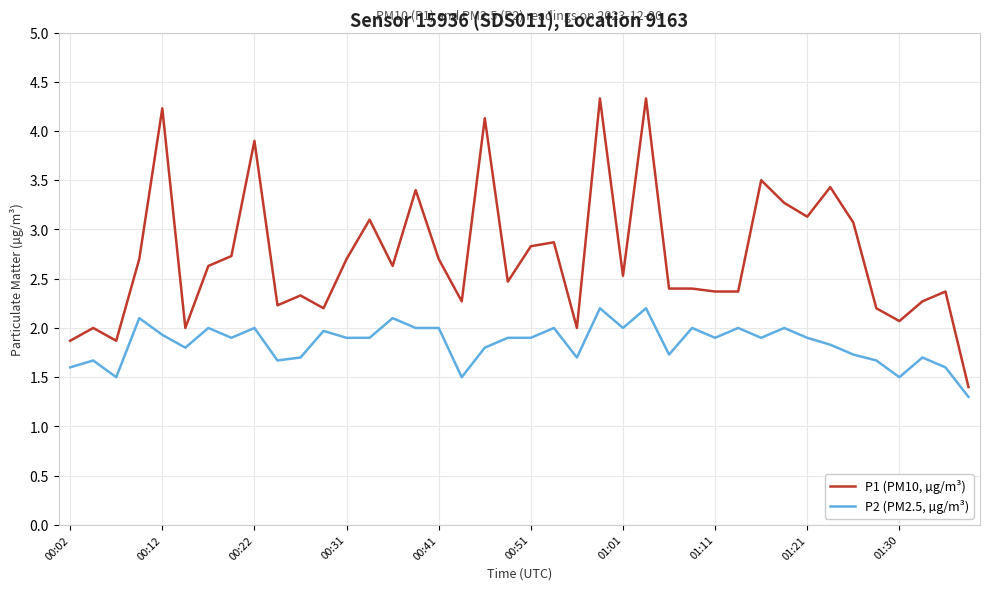

What is the difference between the maximum and minimum values in the P1 (PM10, µg/m³) series?

2.9